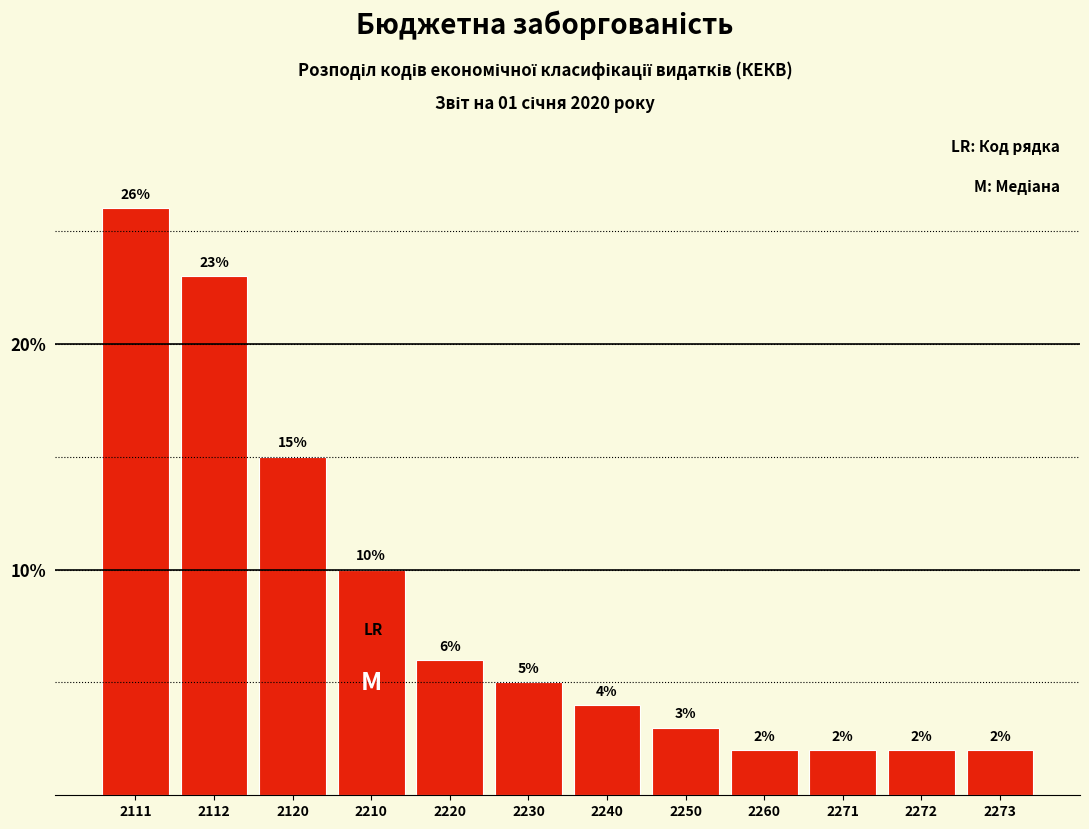

Reading right to left, what are all the values shown in this chart?

2273=2	2272=2	2271=2	2260=2	2250=3	2240=4	2230=5	2220=6	2210=10	2120=15	2112=23	2111=26